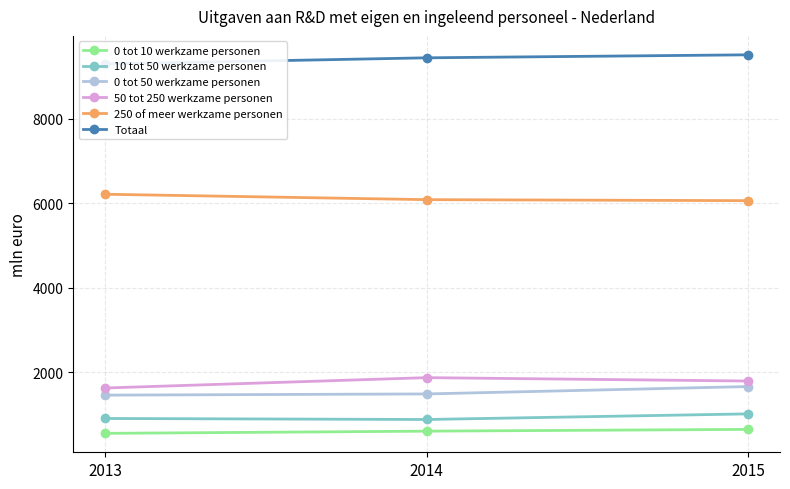

Reading right to left, what are all the values shown in this chart?

0 tot 10 werkzame personen: 647	605	553
10 tot 50 werkzame personen: 1014	881	905
0 tot 50 werkzame personen: 1661	1486	1458
50 tot 250 werkzame personen: 1792	1872	1627
250 of meer werkzame personen: 6062	6086	6214
Totaal: 9515	9444	9299